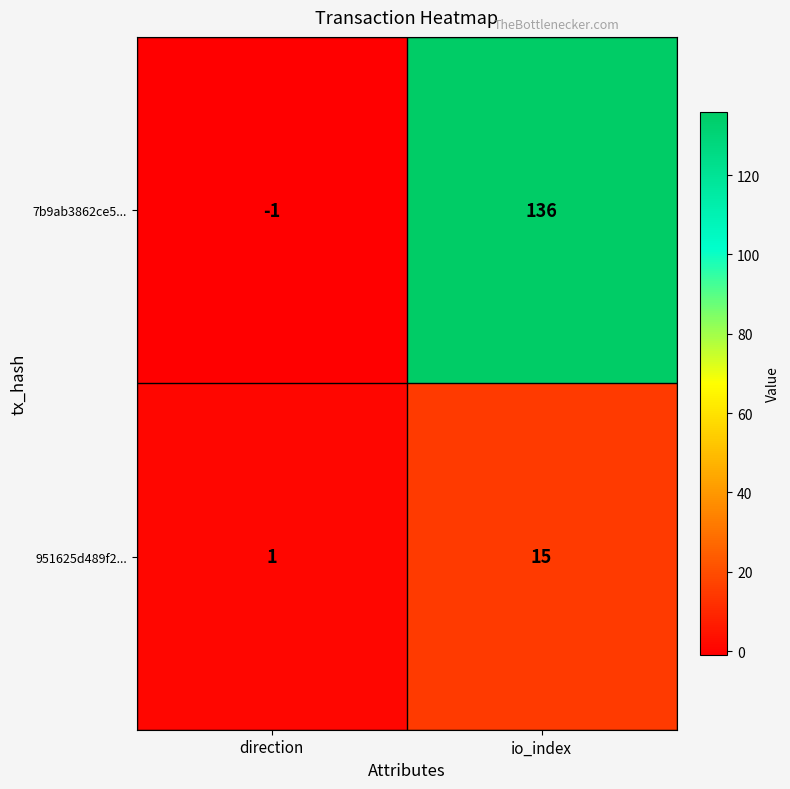

True or false: 7b9ab3862ce5... has a value of 136 at io_index.

True